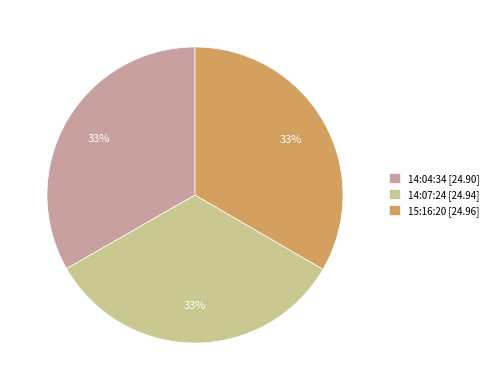

Do 15:16:20 [24.96] and 14:07:24 [24.94] together represent more than half of the pie?

Yes